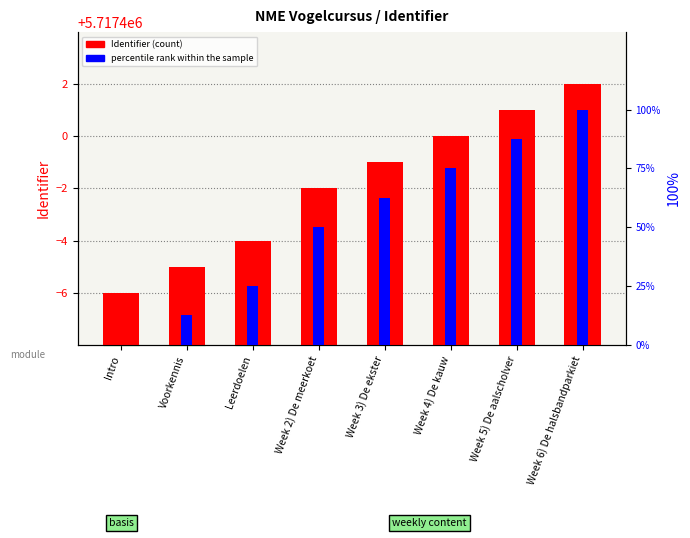

Reading right to left, transcribe all the data shown in this chart.

Identifier: Week 6) De halsbandparkiet=5717402.0	Week 5) De aalscholver=5717401.0	Week 4) De kauw=5717400.0	Week 3) De ekster=5717399.0	Week 2) De meerkoet=5717398.0	Leerdoelen=5717396.0	Voorkennis=5717395.0	Intro=5717394.0
percentile rank within sample: Week 6) De halsbandparkiet=100.0	Week 5) De aalscholver=87.5	Week 4) De kauw=75.0	Week 3) De ekster=62.5	Week 2) De meerkoet=50.0	Leerdoelen=25.0	Voorkennis=12.5	Intro=0.0